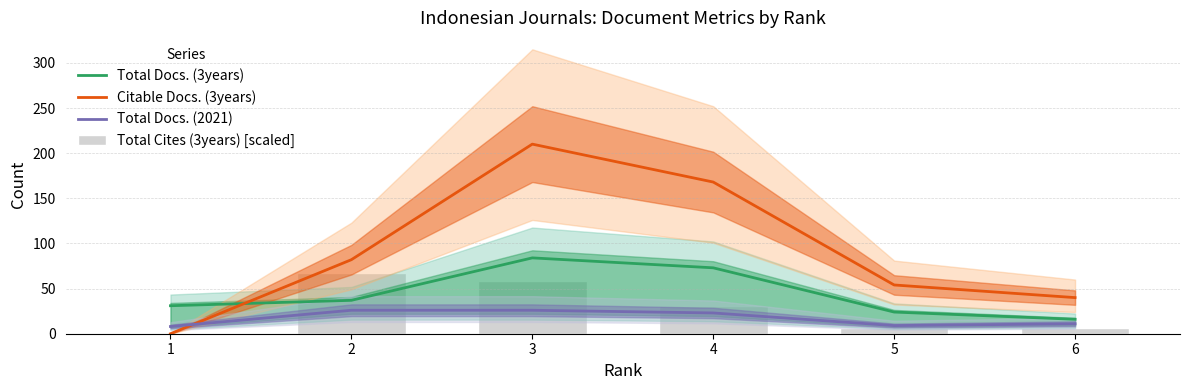

What is the greatest value displayed?

210.0